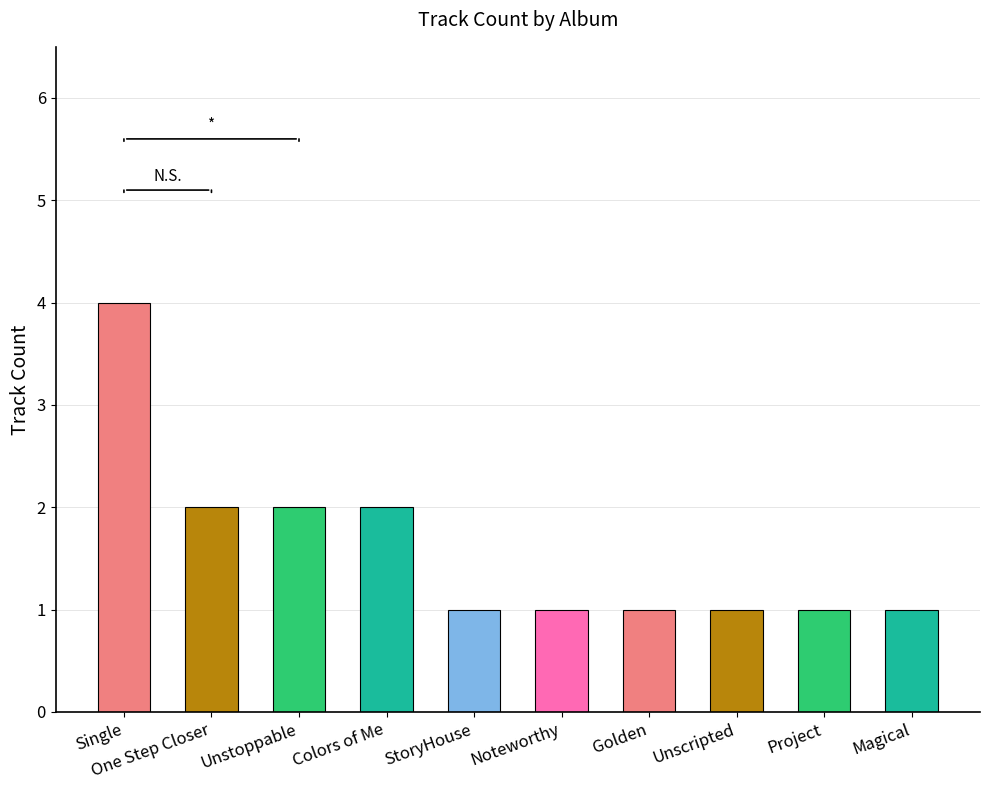

Which label corresponds to the largest value in the chart?

Single